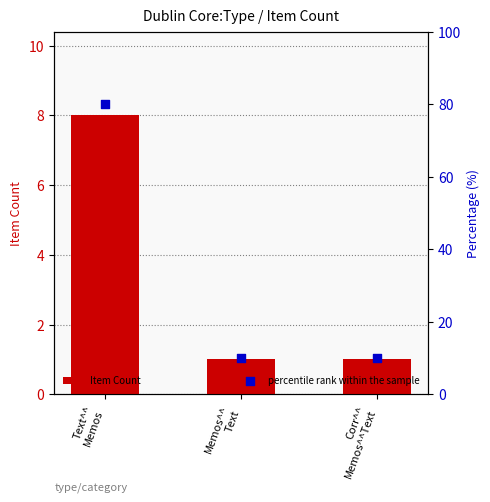

Which series reaches the minimum Y coordinate?

Item Count